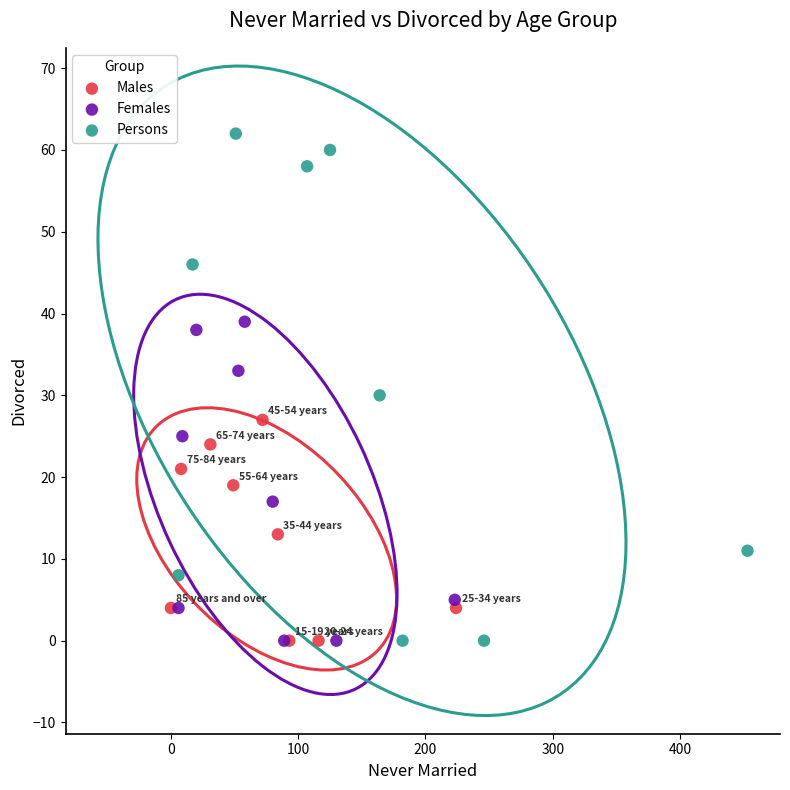

Which series reaches the maximum Y coordinate?

Persons